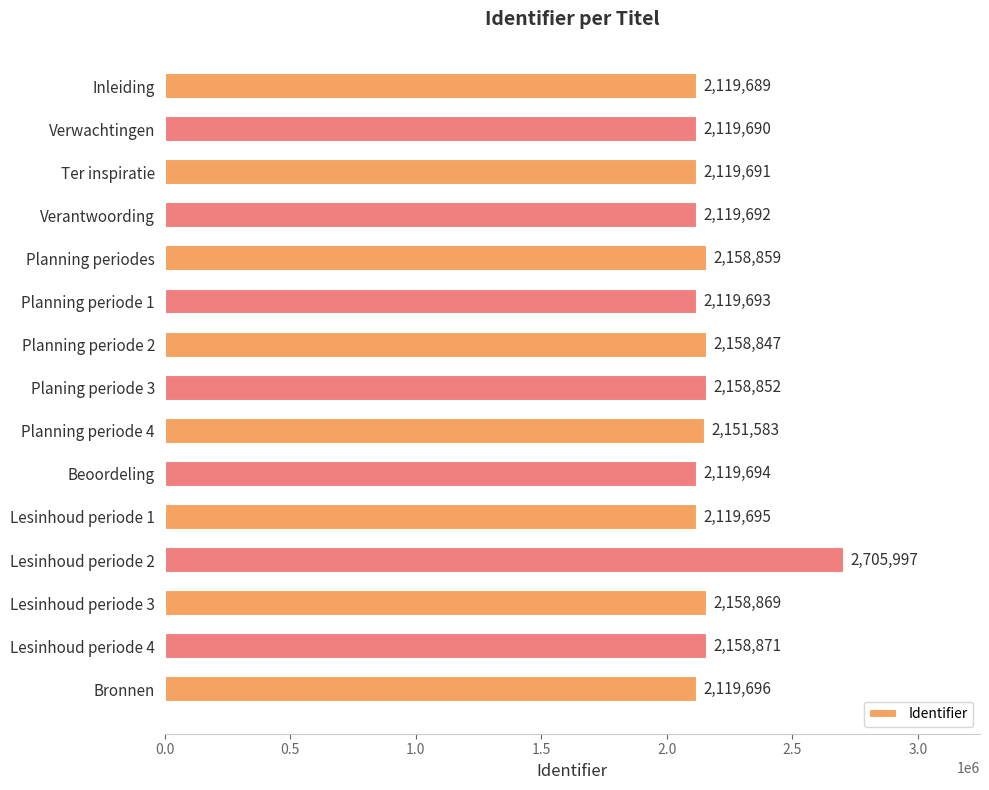

List the labels in order of value, largest first.

Lesinhoud periode 2, Lesinhoud periode 4, Lesinhoud periode 3, Planning periodes, Planing periode 3, Planning periode 2, Planning periode 4, Bronnen, Lesinhoud periode 1, Beoordeling, Planning periode 1, Verantwoording, Ter inspiratie, Verwachtingen, Inleiding